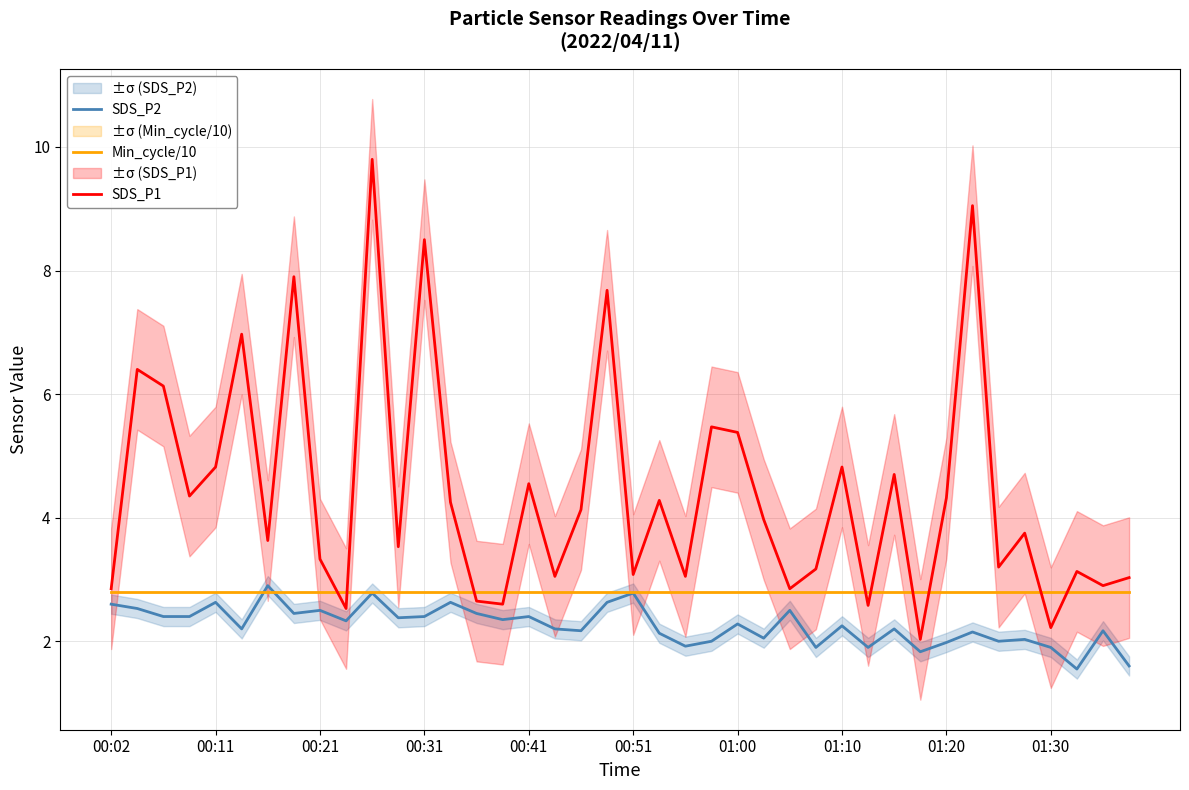

Which series has the largest total across all categories?

SDS_P1